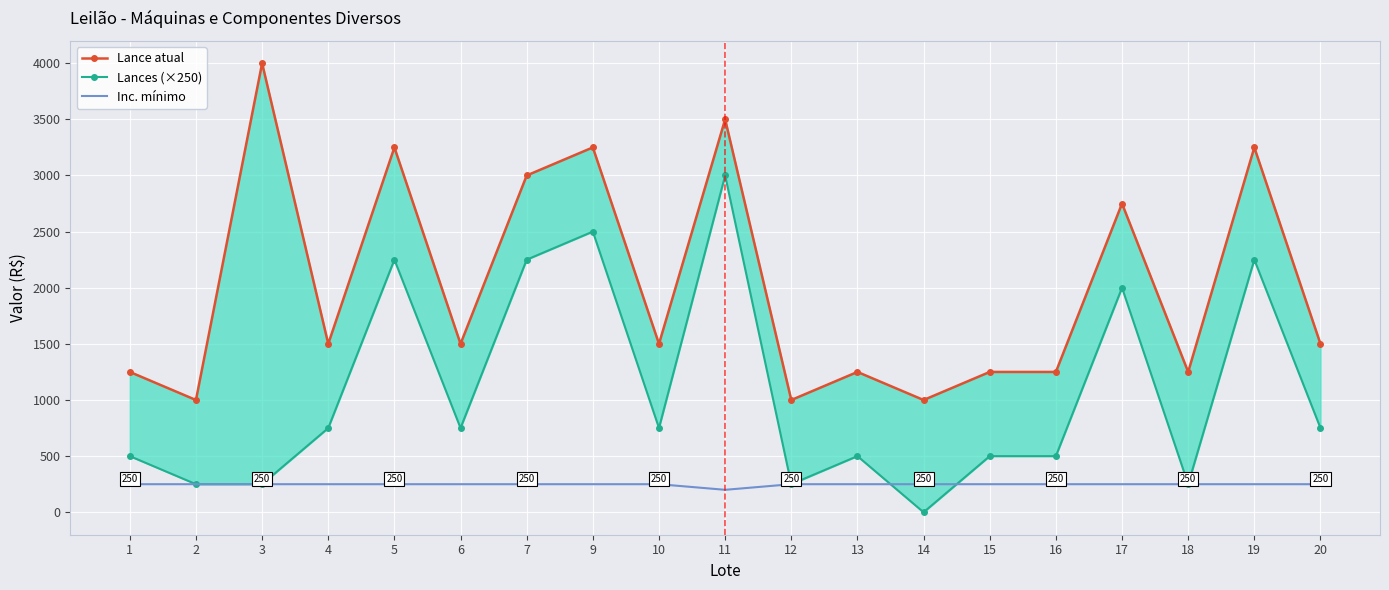

Where does the Lance atual series first go above 1500?

3